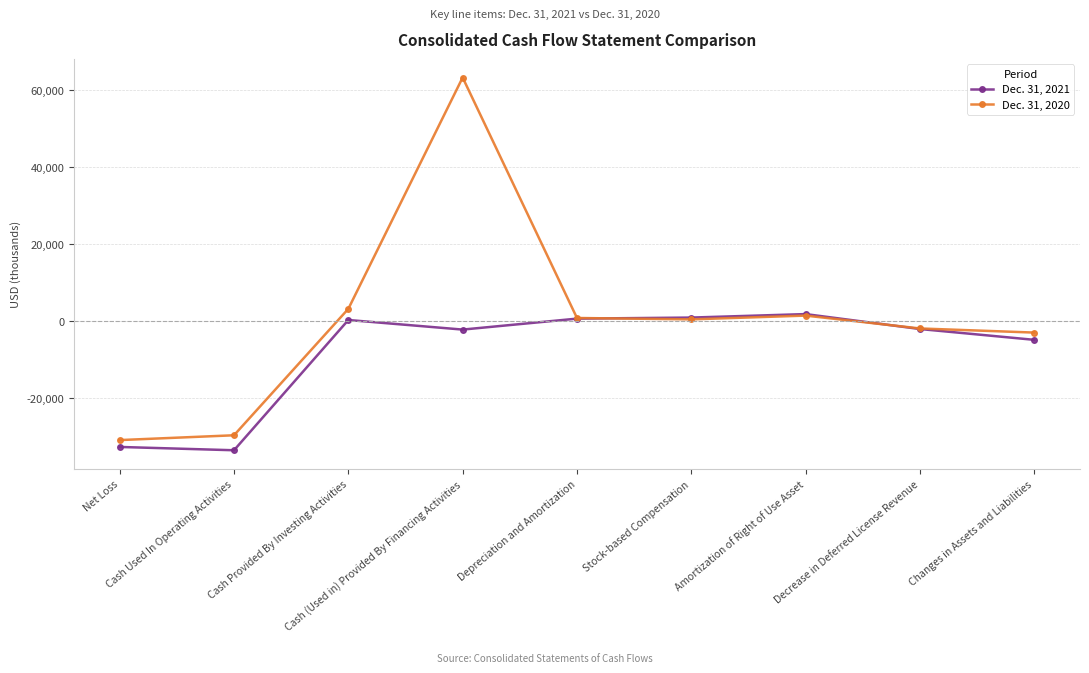

What is the maximum value shown in the chart?

63316